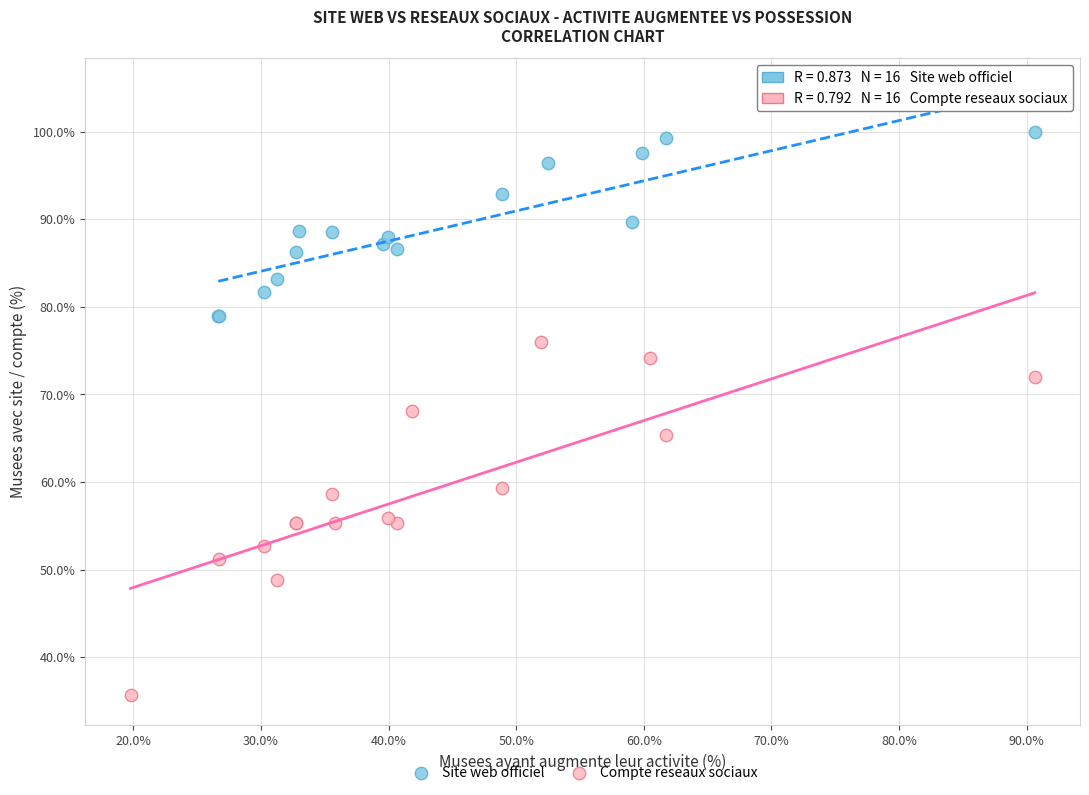

Which series contains the highest Y value?

Site web officiel